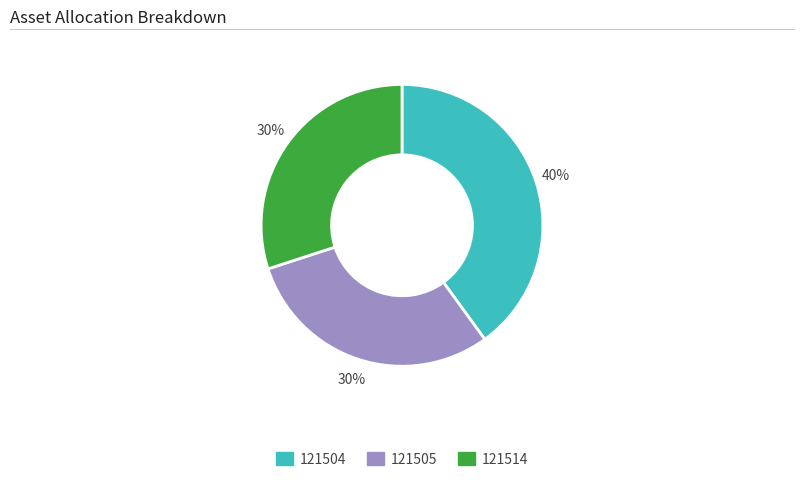

How many segments does this pie chart have?

3